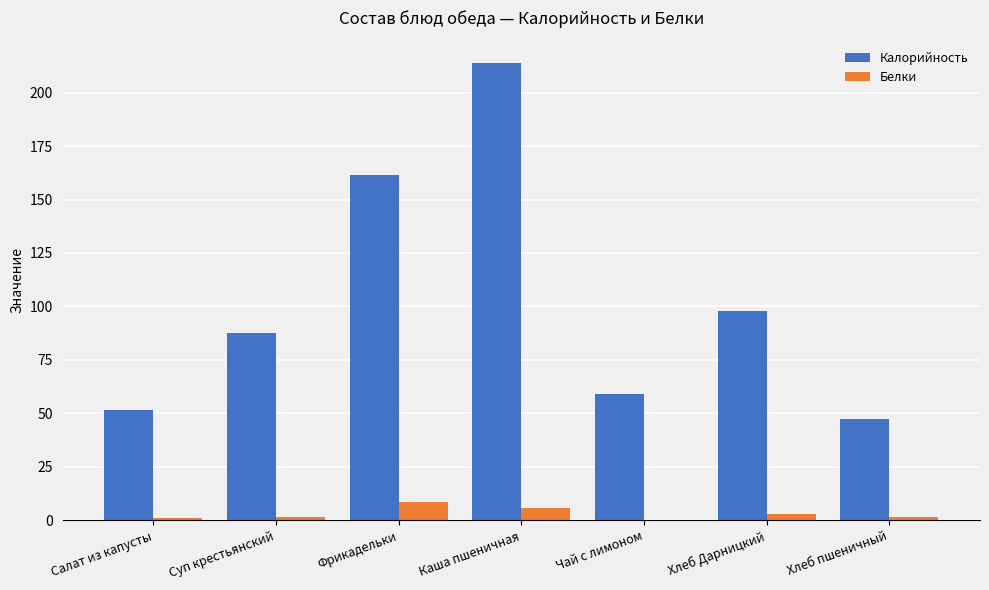

What is the maximum value shown in the chart?

213.7